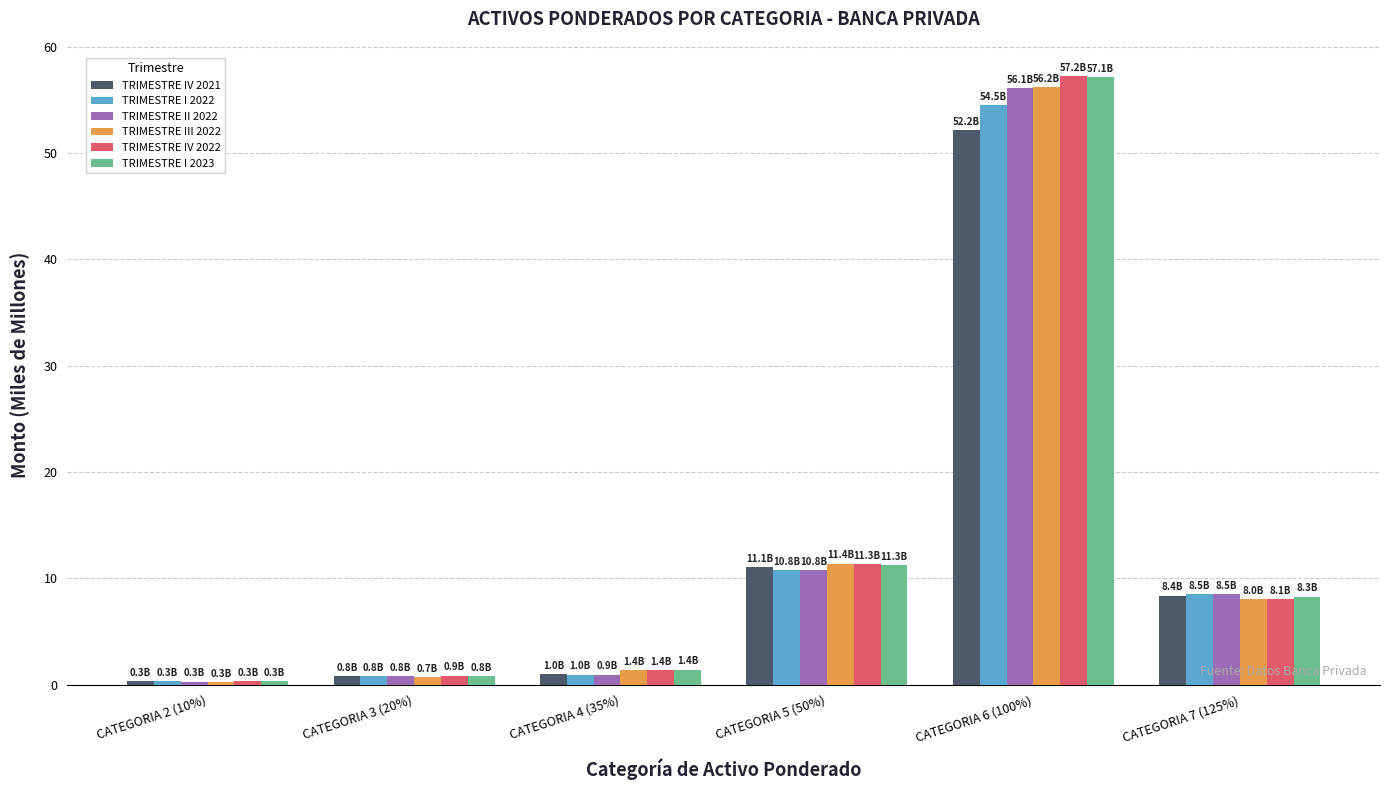

What are all the series names shown in the legend?

TRIMESTRE IV 2021, TRIMESTRE I 2022, TRIMESTRE II 2022, TRIMESTRE III 2022, TRIMESTRE IV 2022, TRIMESTRE I 2023